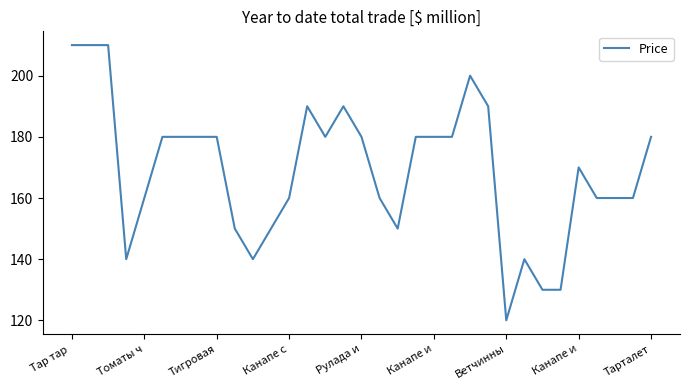

Does the chart have visible grid lines?

No